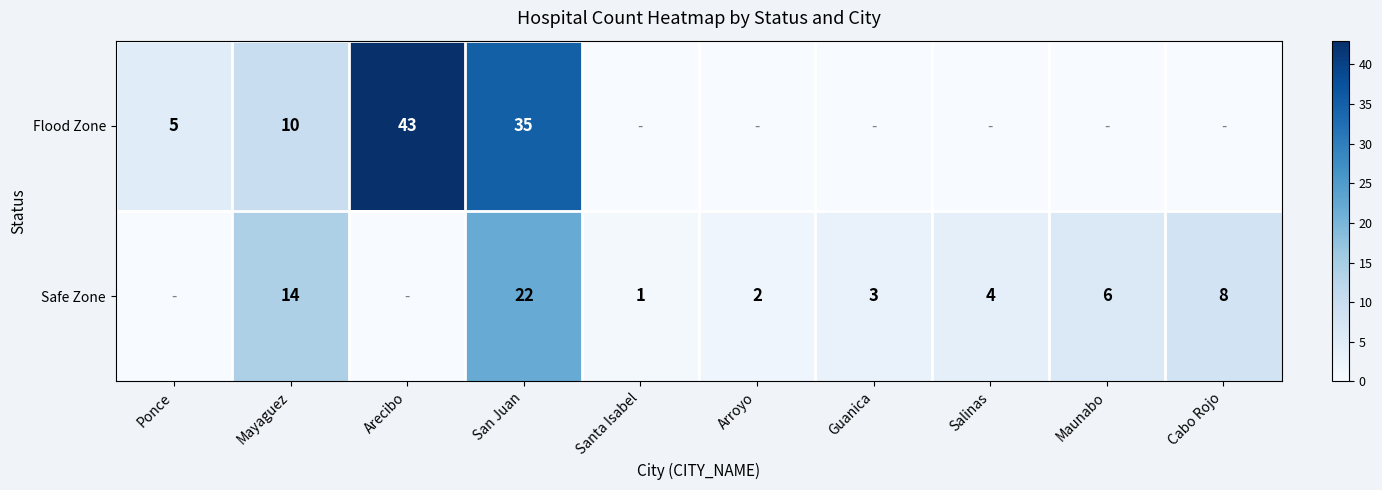

Is it true that Safe Zone equals 13 at Cabo Rojo?

False